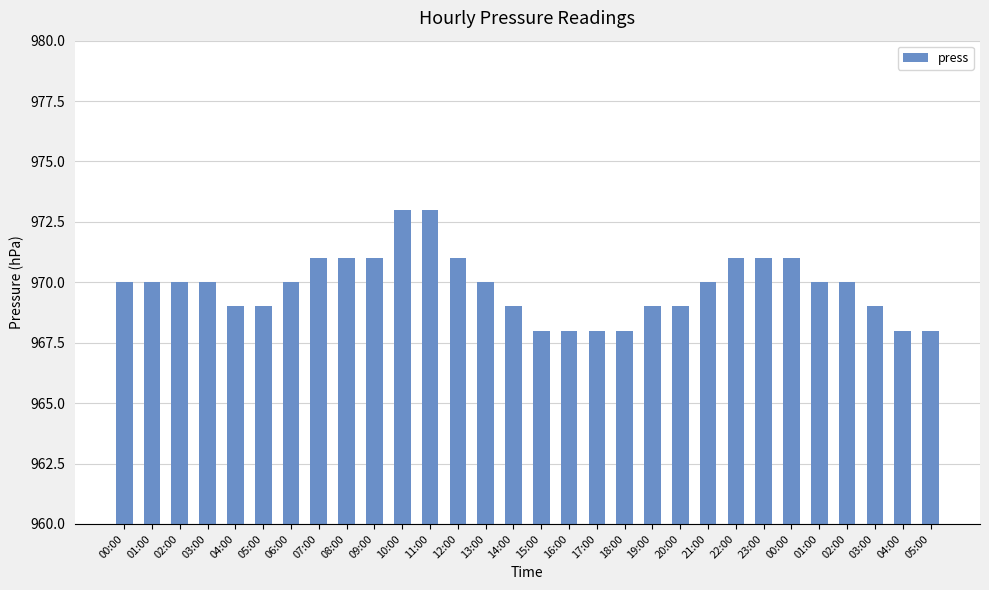

Approximately how many times larger is the value at 06:00 compared to 09:00?

1.0